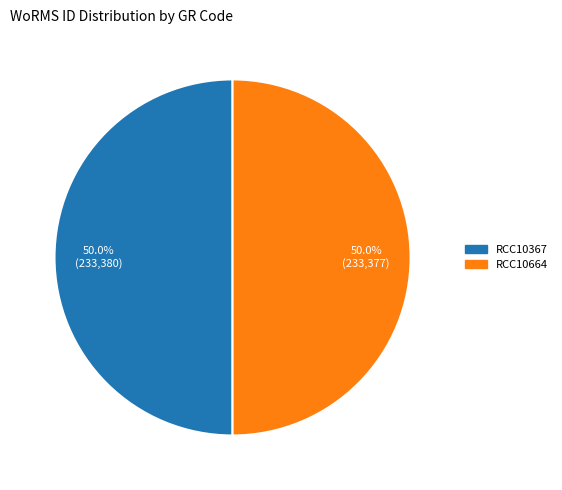

To the nearest percent, what portion does RCC10367 represent?

50%